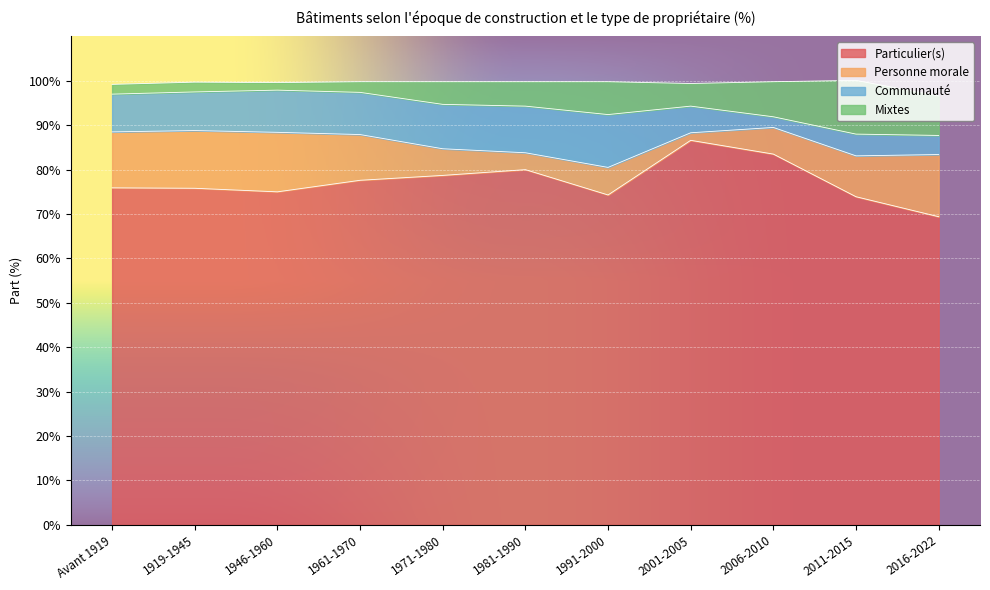

What is the total value across all series at 2011-2015?

100.1